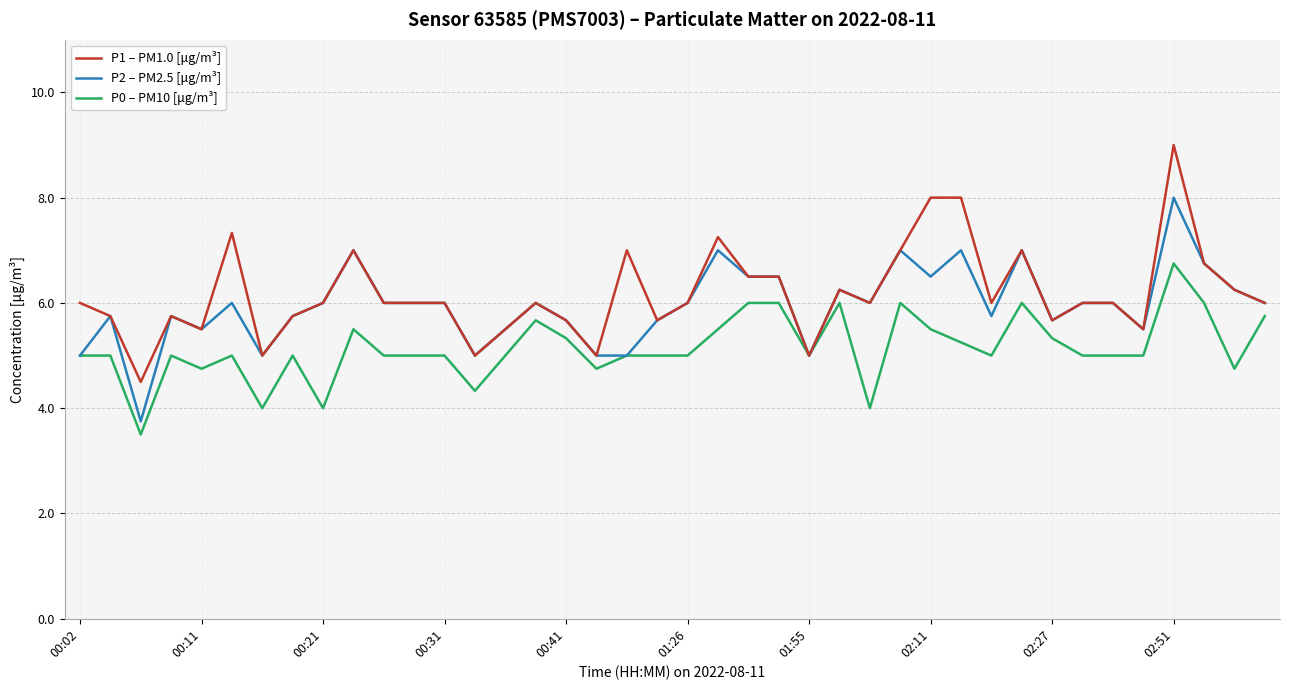

Which series has the widest spread of values?

P1 – PM1.0 [μg/m³]